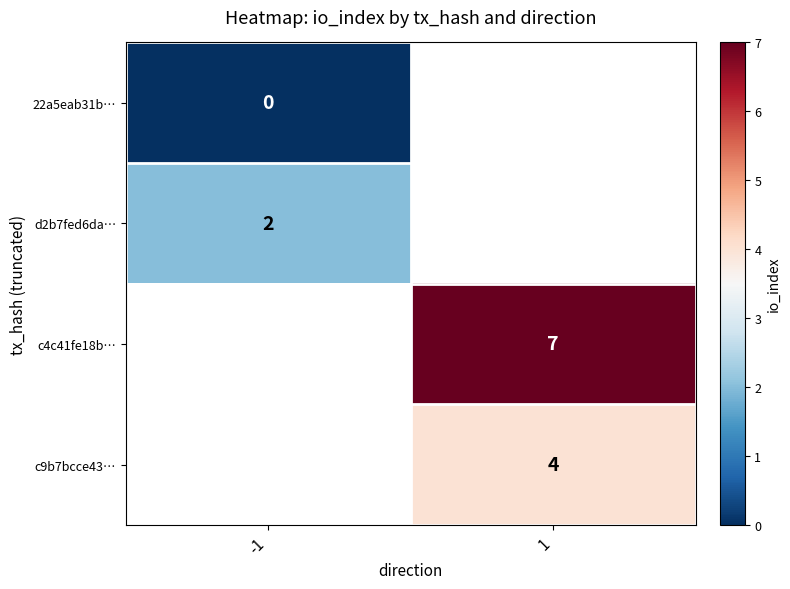

The c9b7bcce43… series shows 1 at 1. True or false?

False